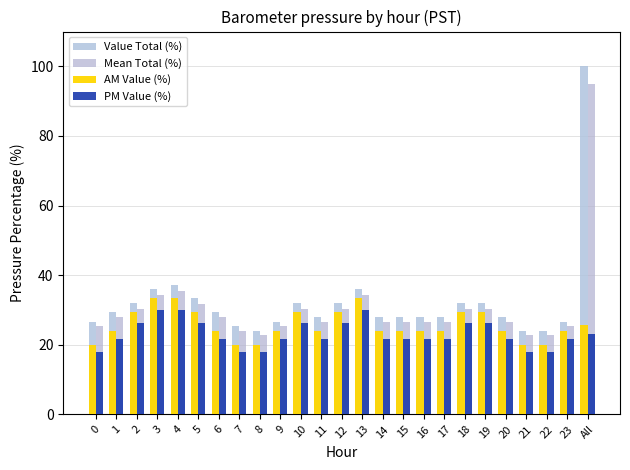

At which category is the sum across all series the highest?

All